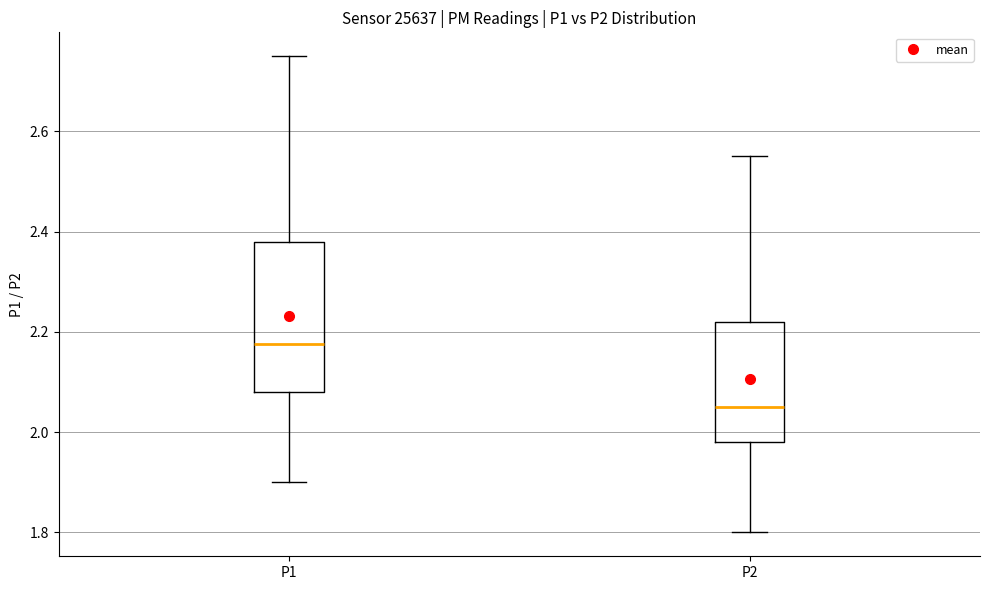

Which box has the lowest median line?

P2